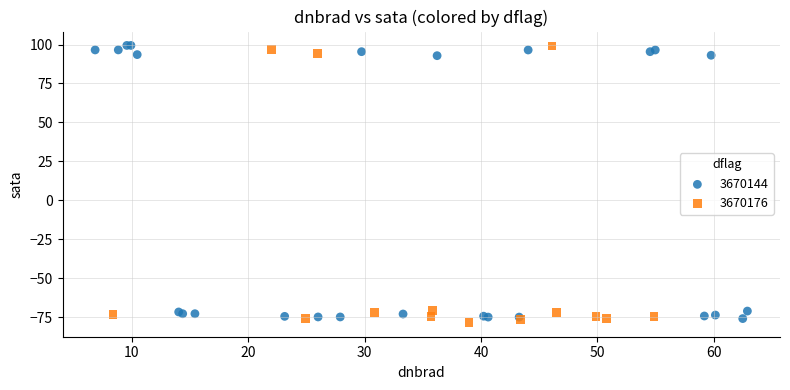

What are all the series names shown in the legend?

3670144, 3670176